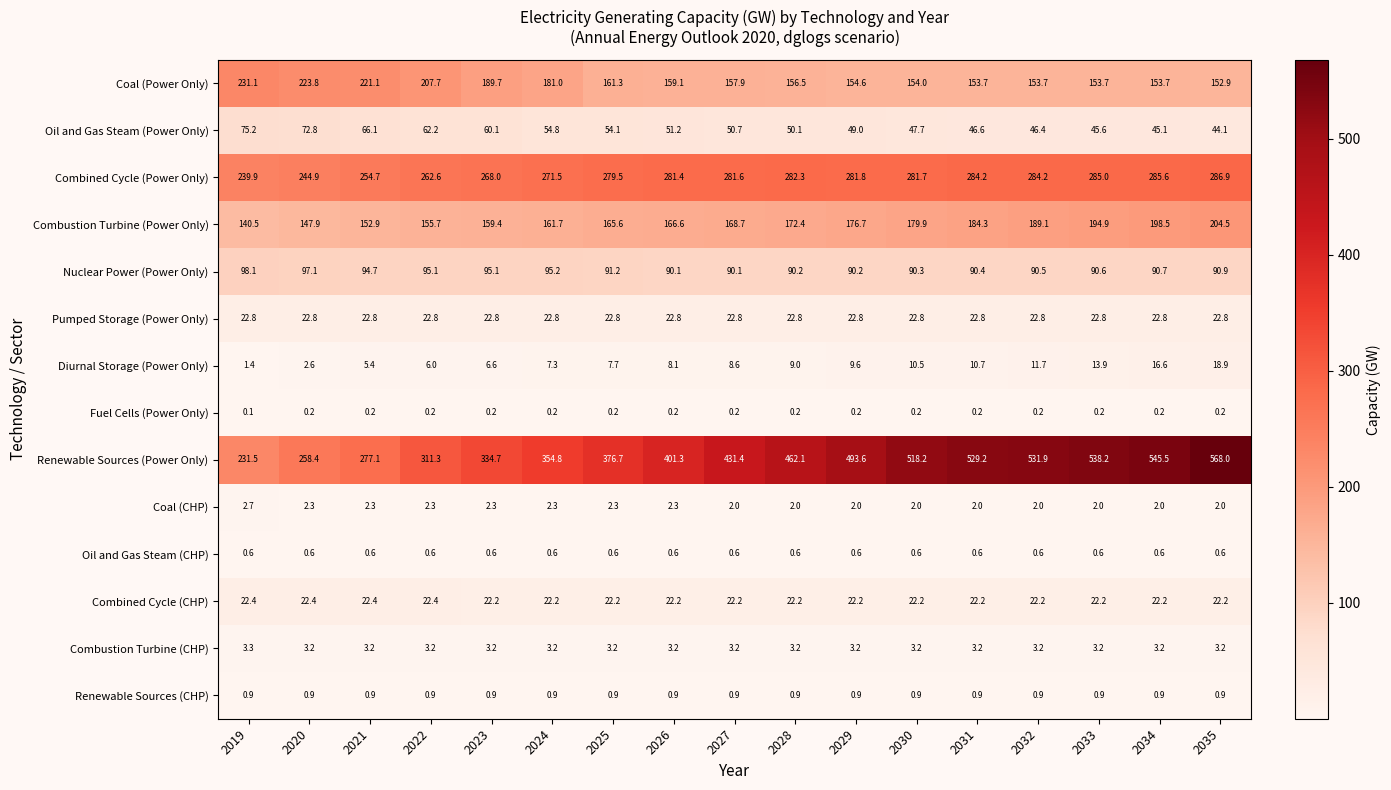

What value does the Diurnal Storage (Power Only) series have at 2034?

16.6